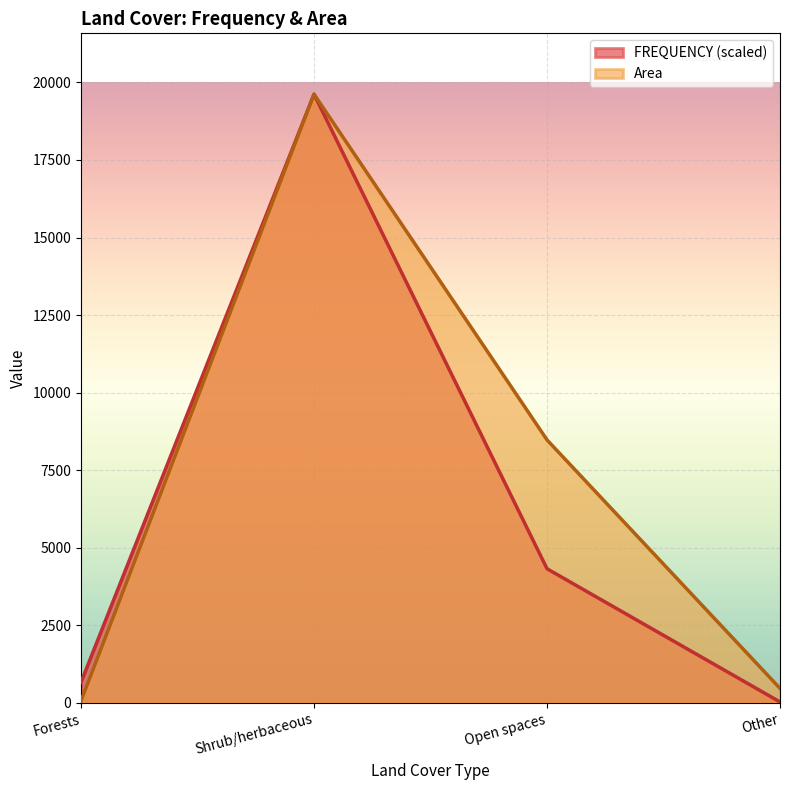

What is the label of the 3rd point from the left?

Open spaces